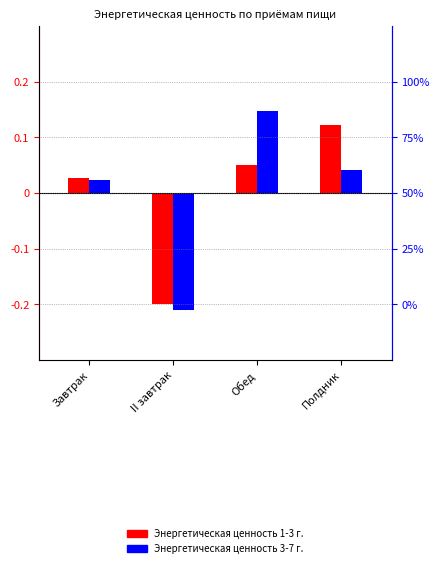

At how many categories does at least one series exceed 0?

3